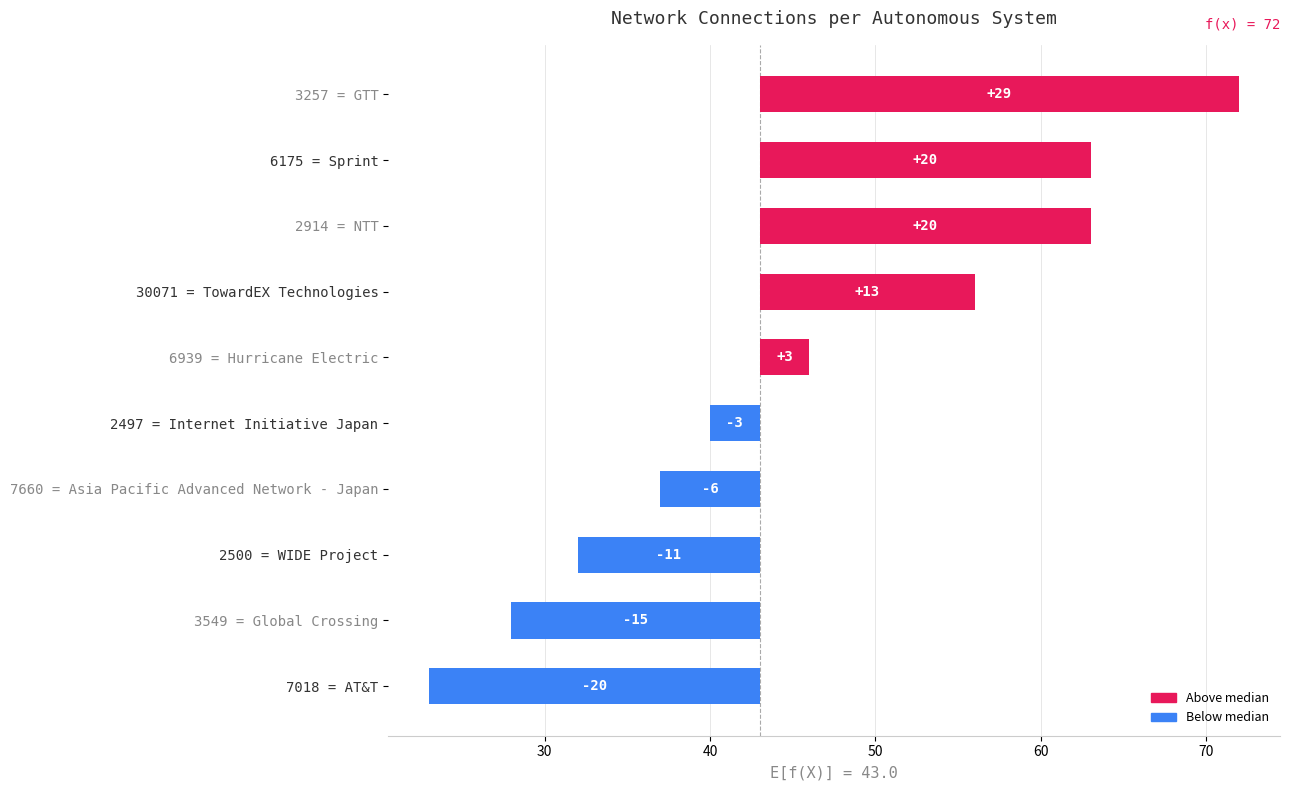

What is the maximum value shown in the chart?

29